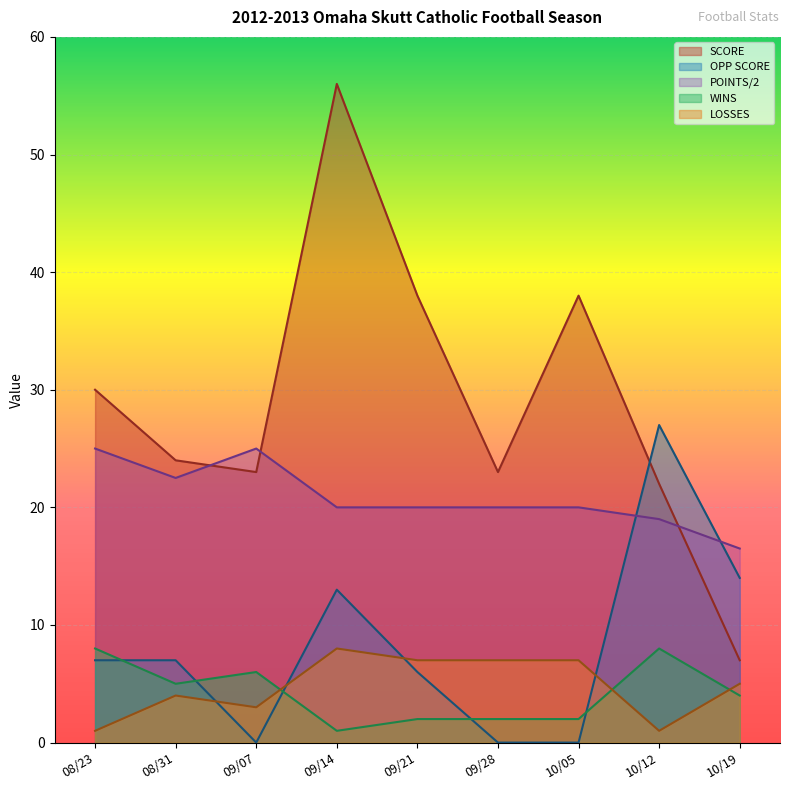

The value of POINTS at 09/21 is 33.6. True or false?

False